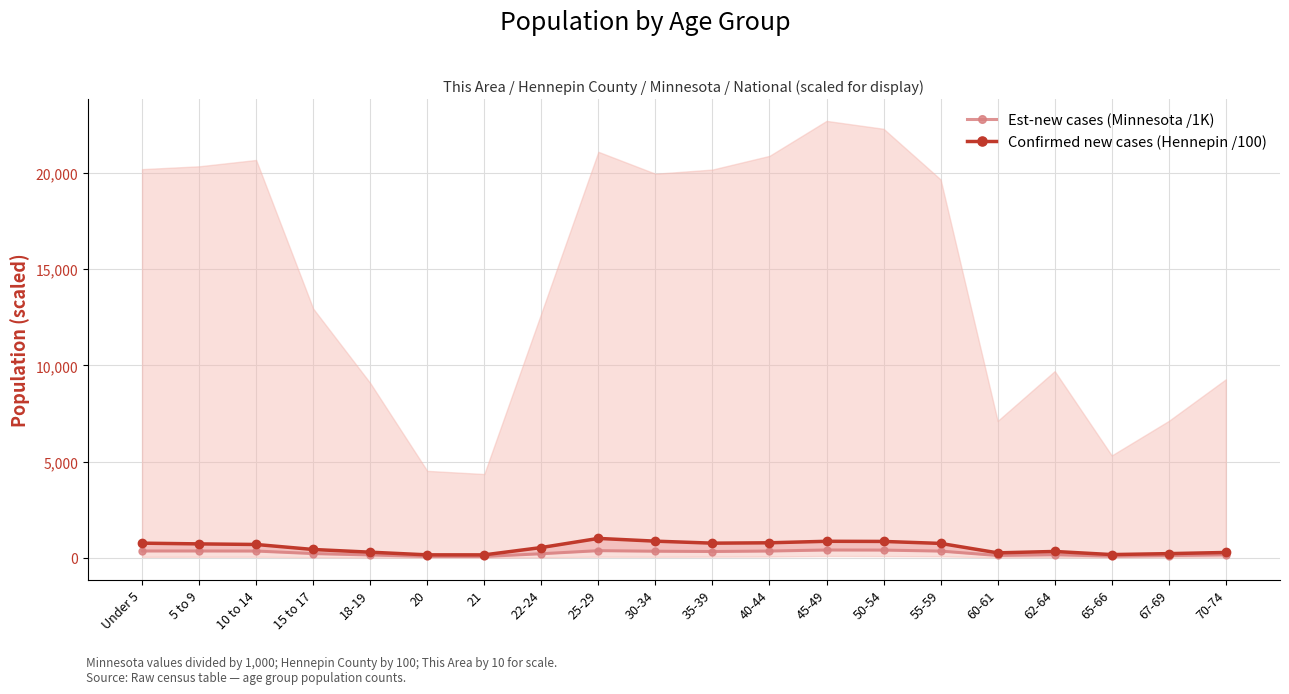

At 18-19, list the series in order from smallest to largest.

Est-new cases (Minnesota /1K), Confirmed new cases (Hennepin /100)